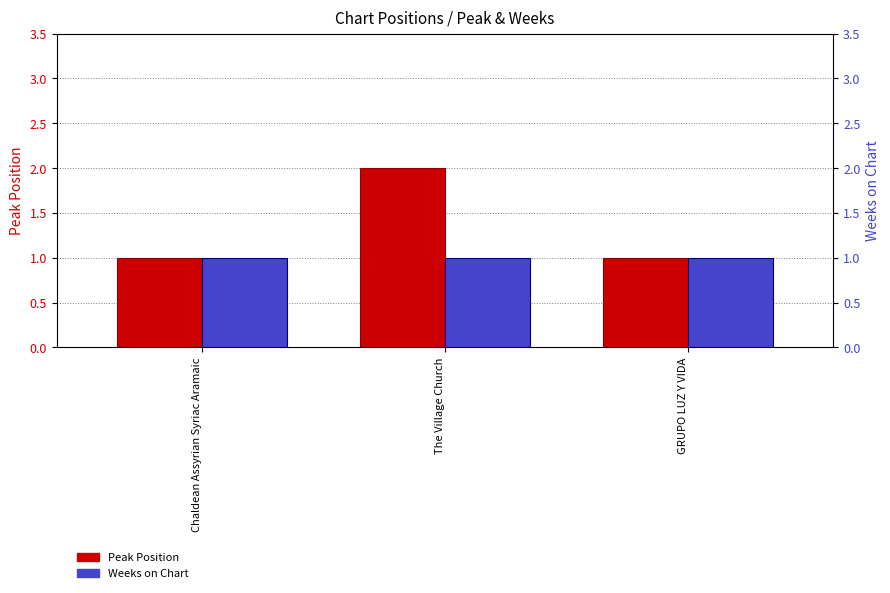

Which category has the lowest value in the Peak Position series?

Chaldean Assyrian Syriac Aramaic